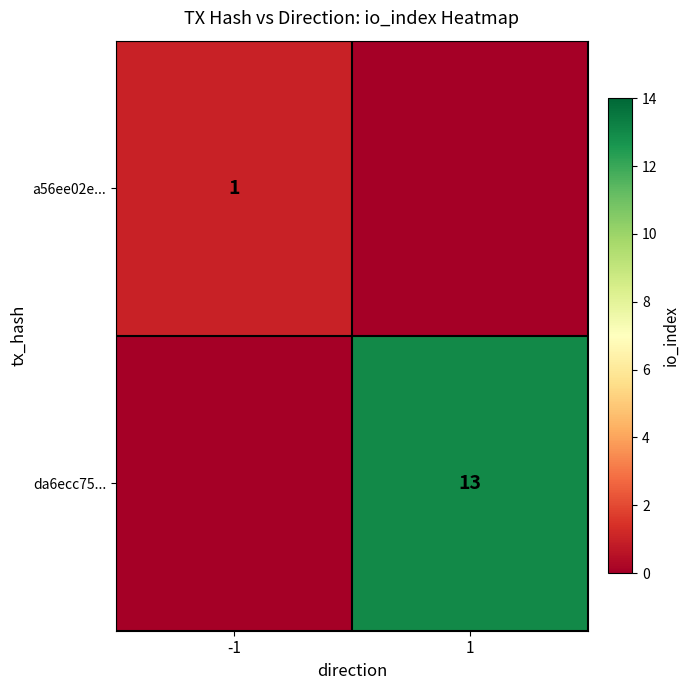

The da6ecc75... series shows 13 at 1. True or false?

True